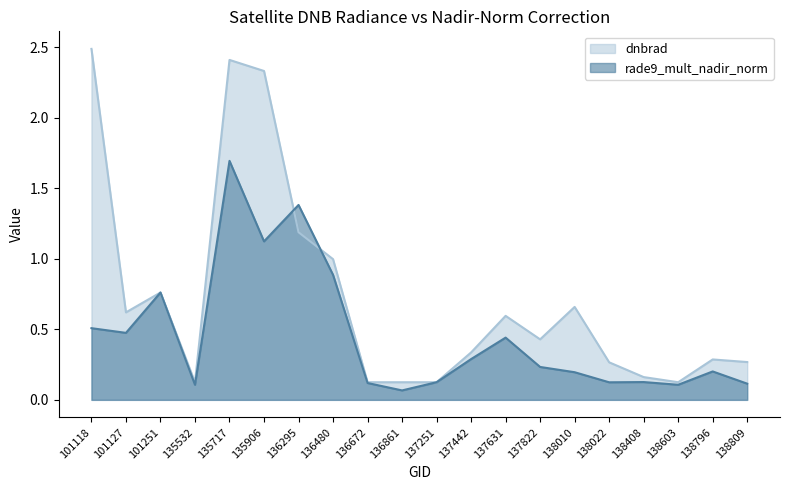

List the series in order of their overall mean, lowest first.

rade9_mult_nadir_norm, dnbrad